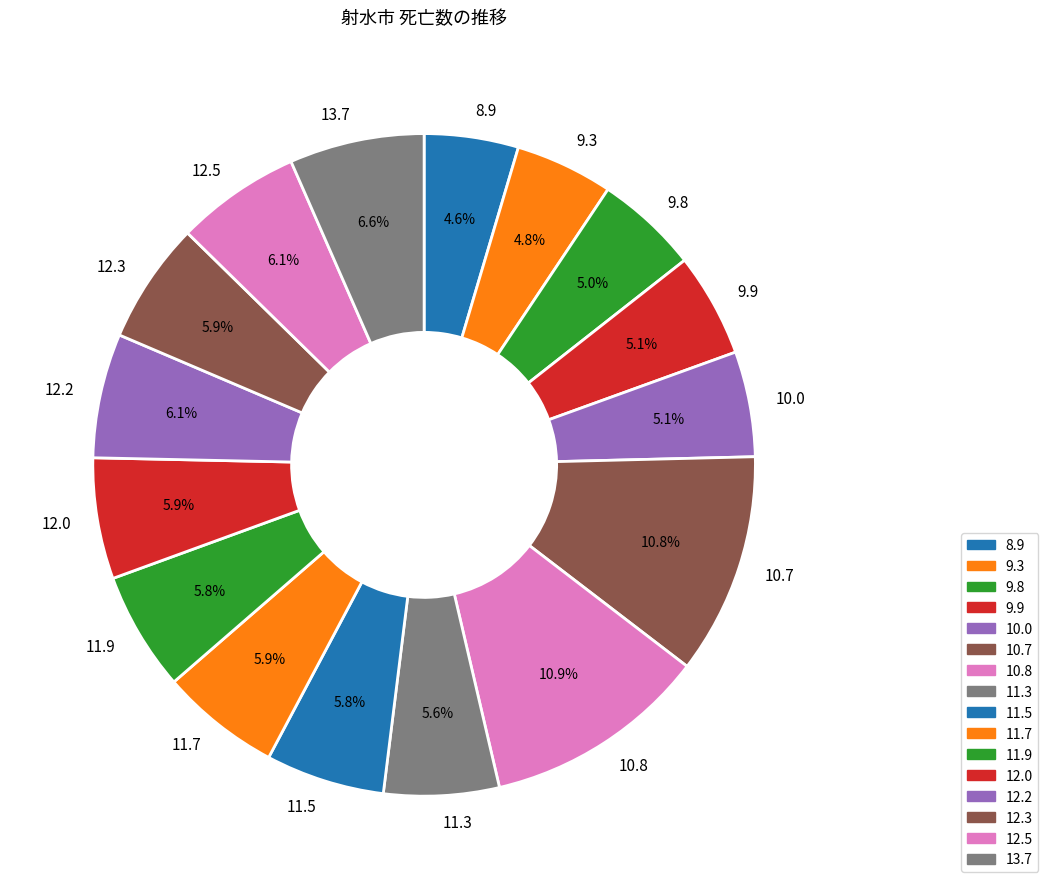

To the nearest percent, what percentage of the pie is 9.3?

5%